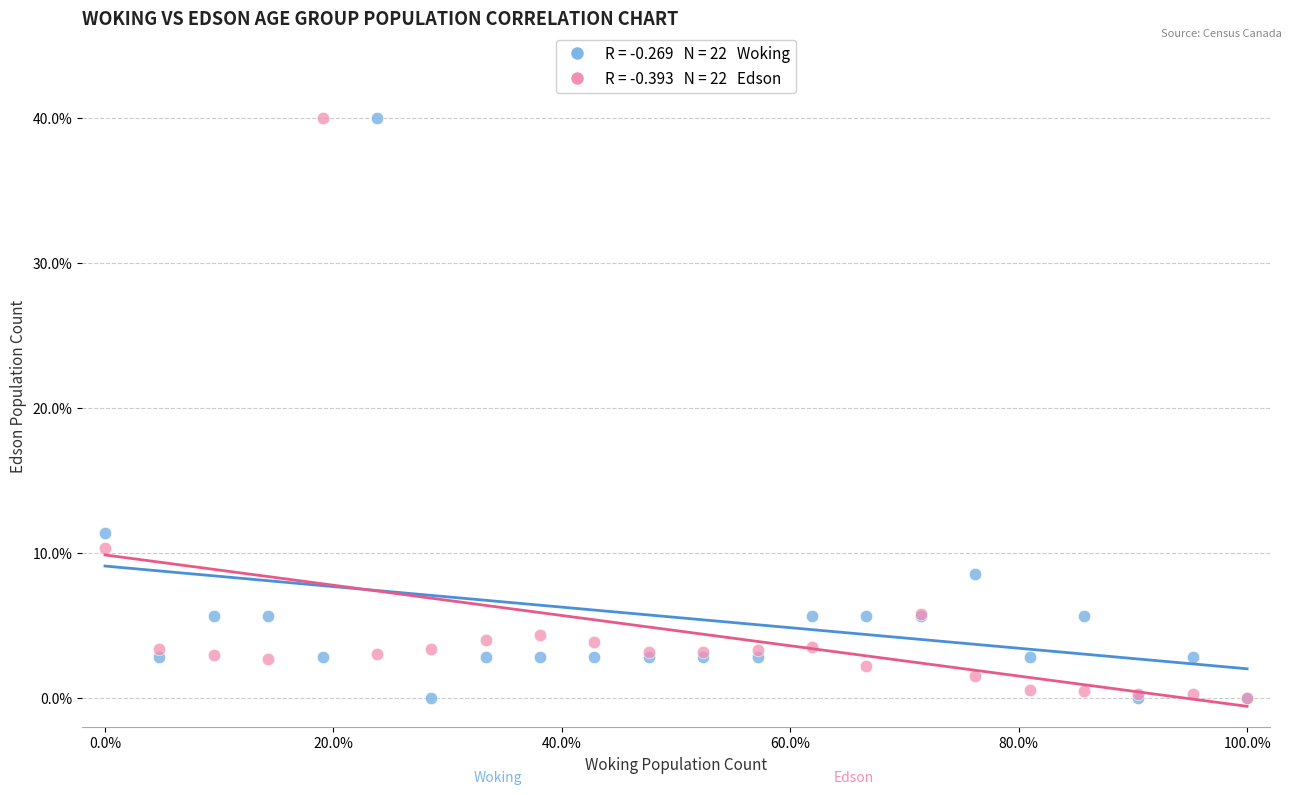

Across all series, what Y value is closest to 20?

11.4